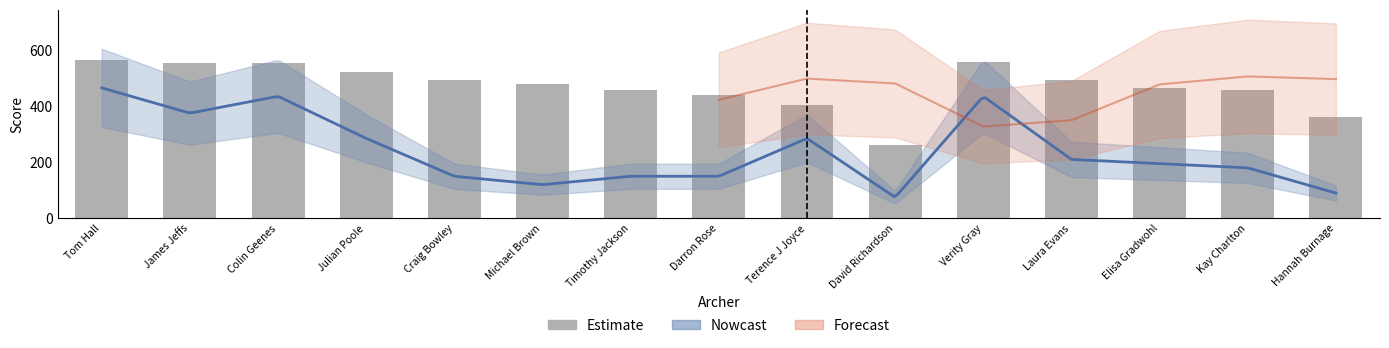

The chart shows a value of 459 at Timothy Jackson. True or false?

True